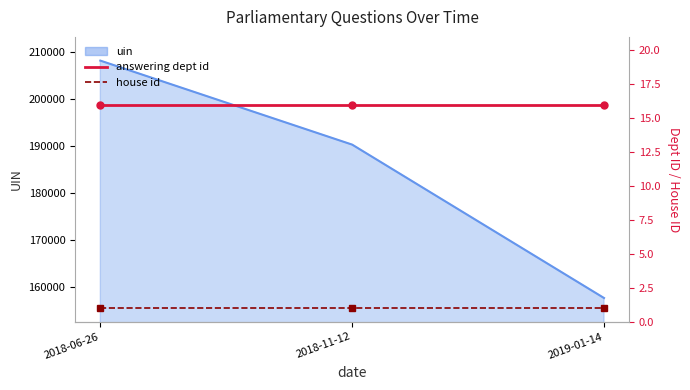

What is the value of the house id point at the 2nd from the left?

1